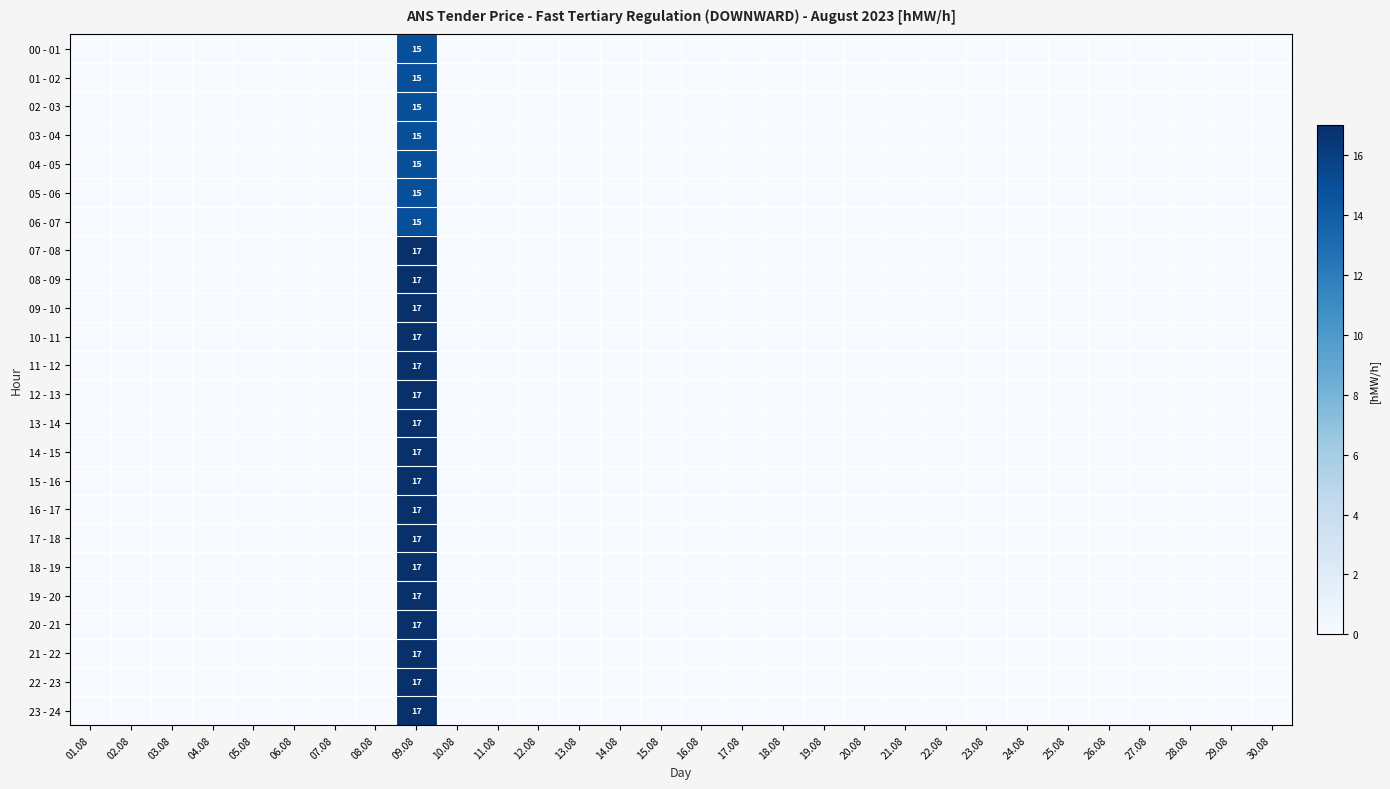

How many categories are shown in the chart?

30